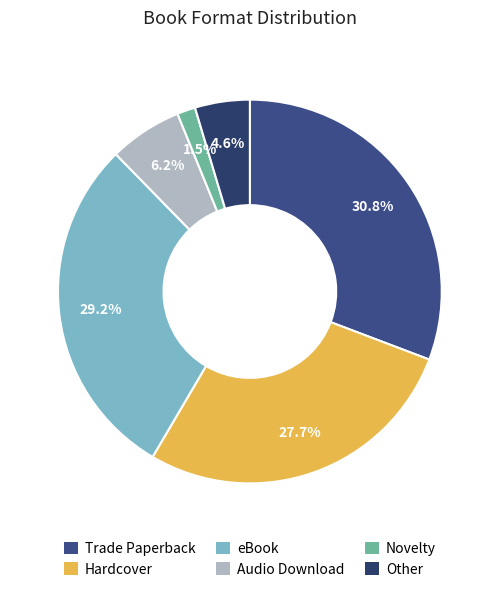

Combined, what portion of the pie is eBook and Trade Paperback?

60.0%